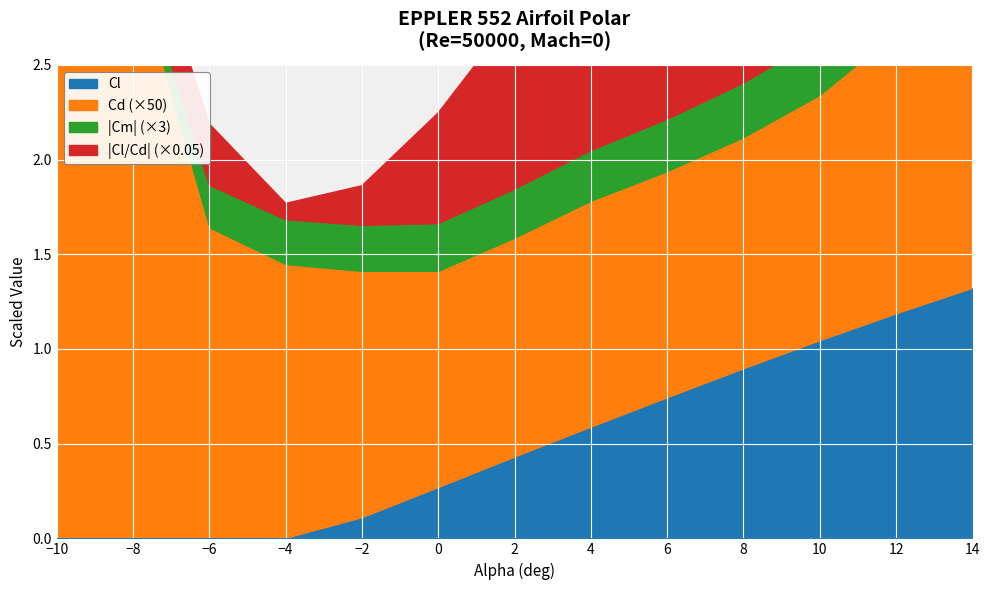

What is the value of the Cl/Cd point at the 2nd from the left?

-6.1